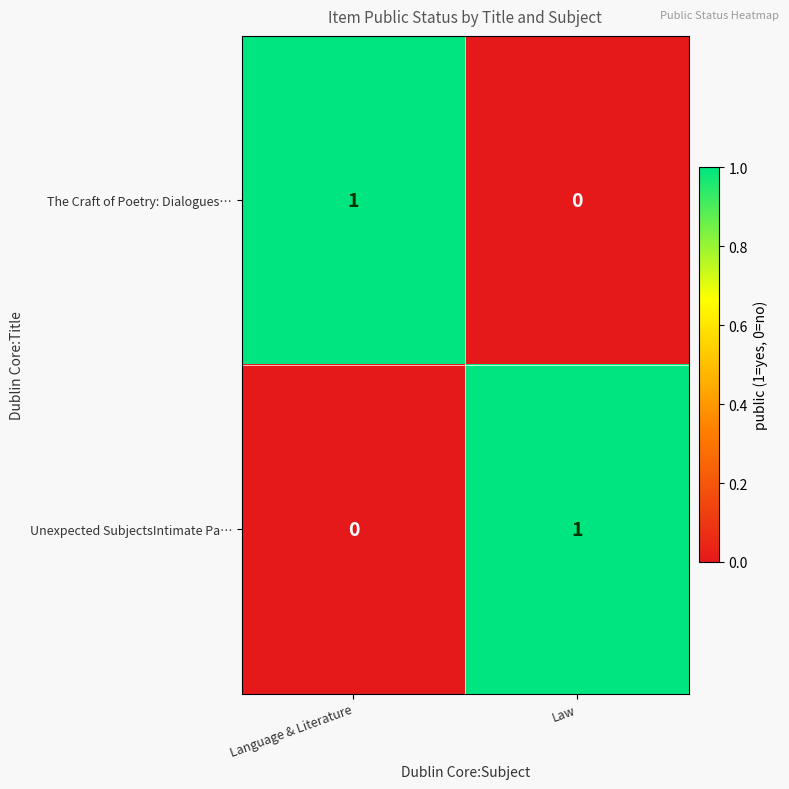

Rank the categories by Unexpected SubjectsIntimate Pa… value from highest to lowest.

Law, Language & Literature